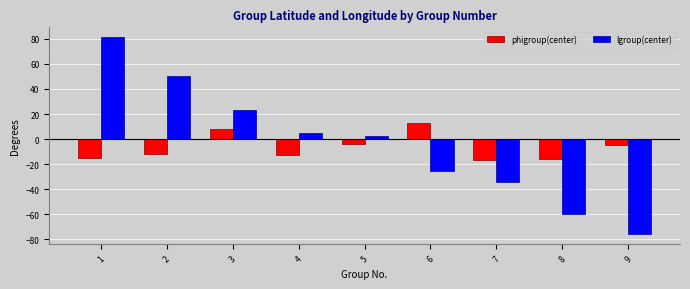

What is the value of the lgroup(center) bar at the 6th from the left?

-25.8